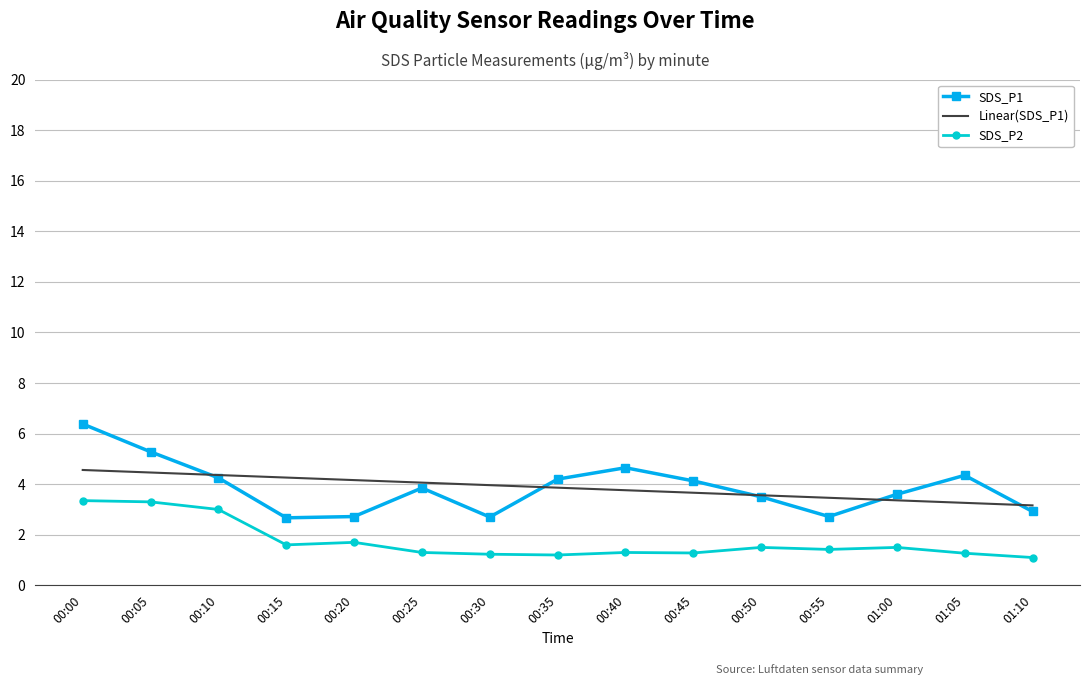

What is the minimum value for SDS_P1?

2.7